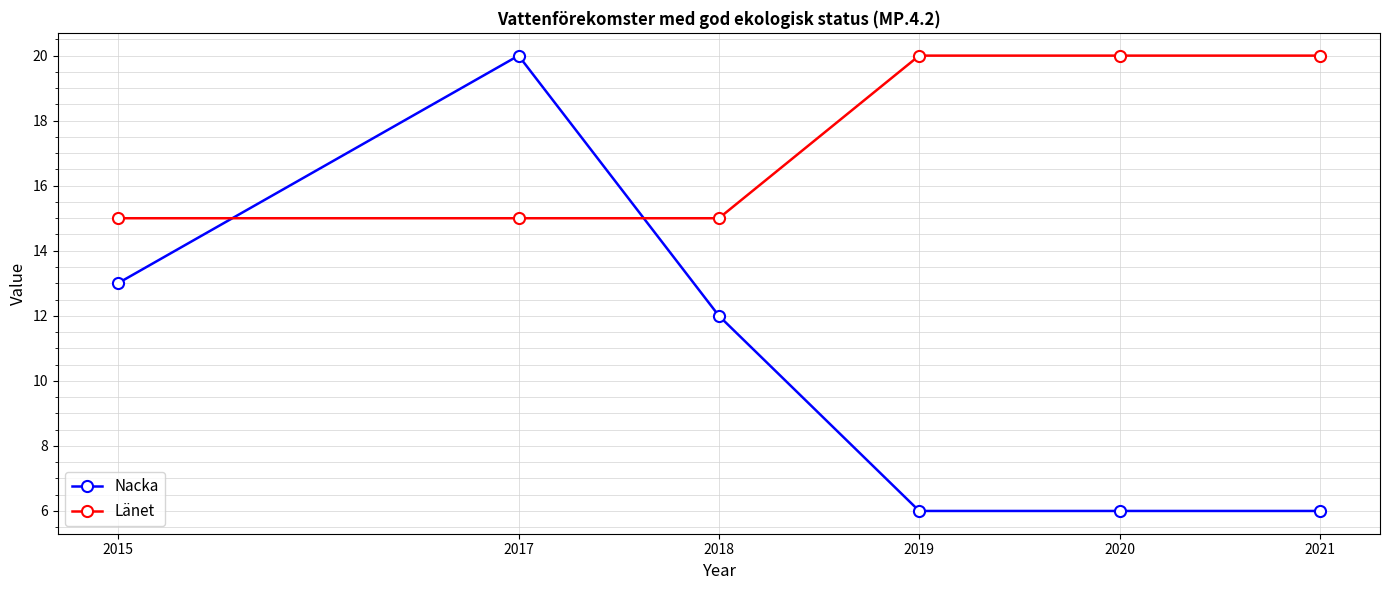

Where is Nacka nearest to the value 13?

2015